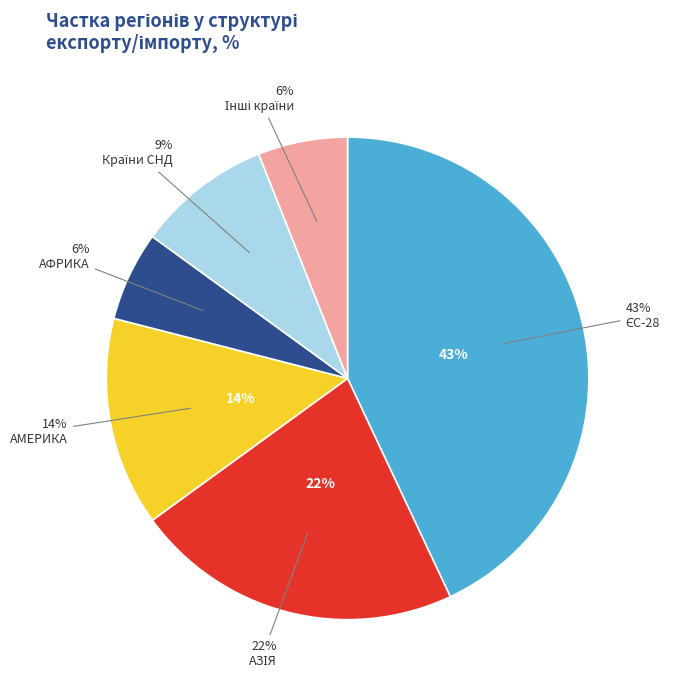

Does Інші країни represent more than half of the total?

No